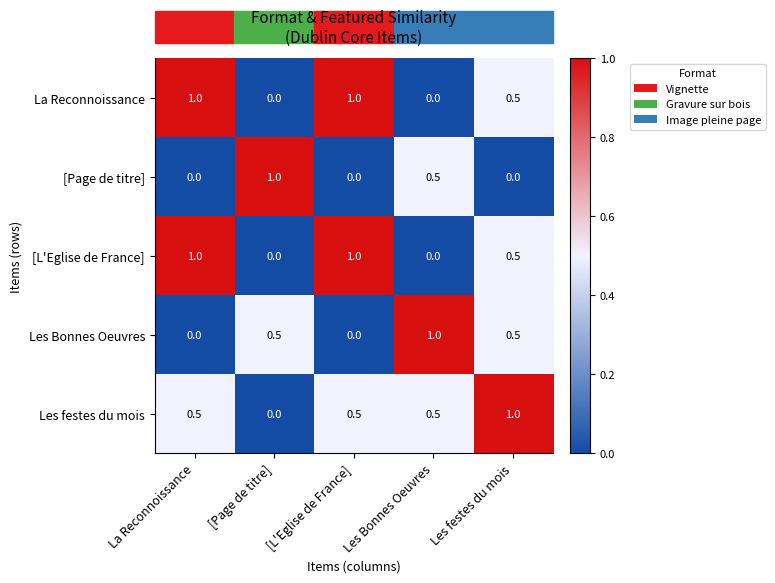

What is the spread (max minus min) of values at Les Bonnes Oeuvres?

1.0